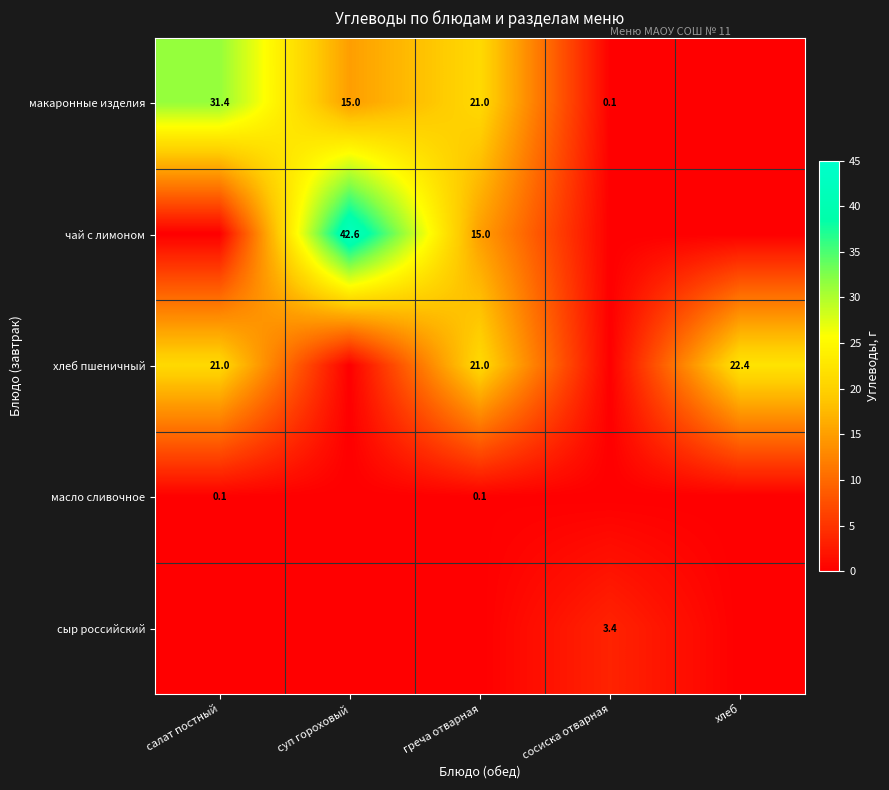

Which has a higher value, хлеб or сосиска отварная?

сосиска отварная